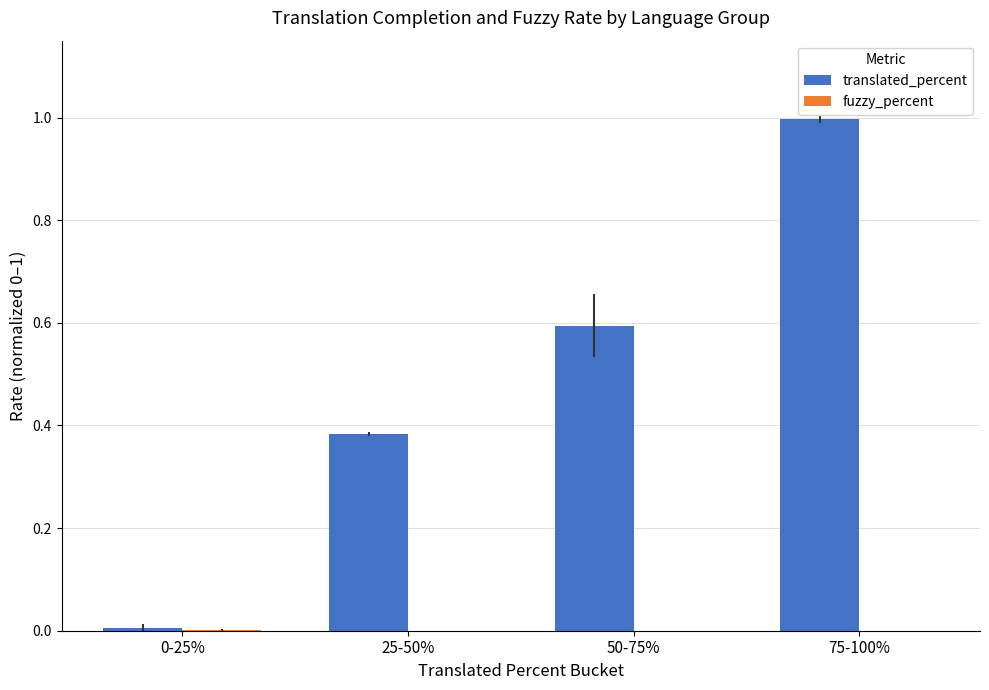

What value does the translated_percent series have at 75-100%?

1.0